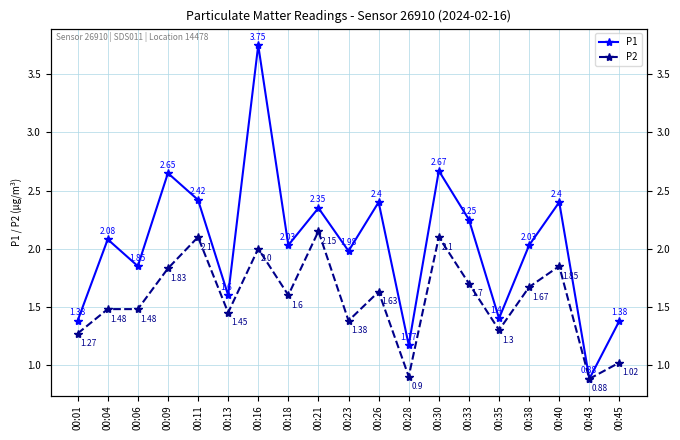

At which label does P1 reach its minimum?

00:43